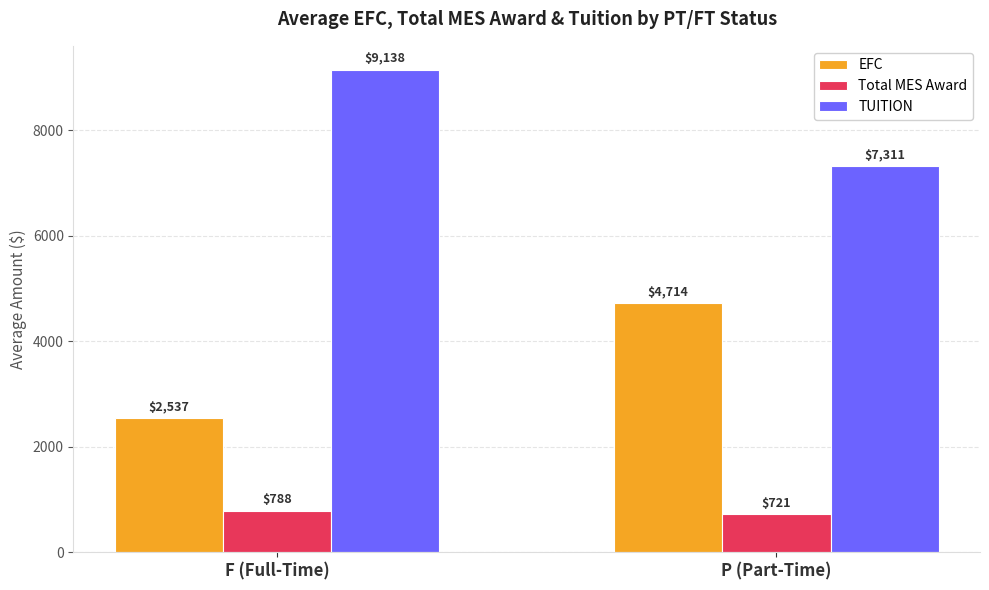

How many groups of bars are there?

2